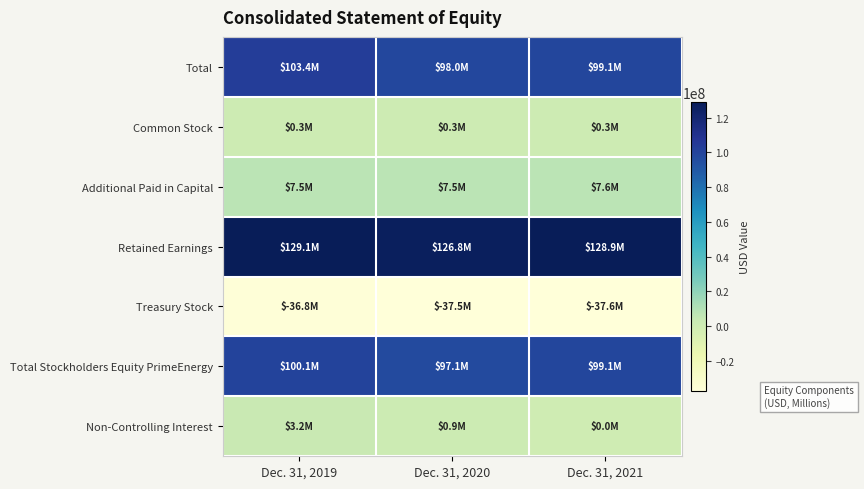

What is the smallest value displayed?

-37647000